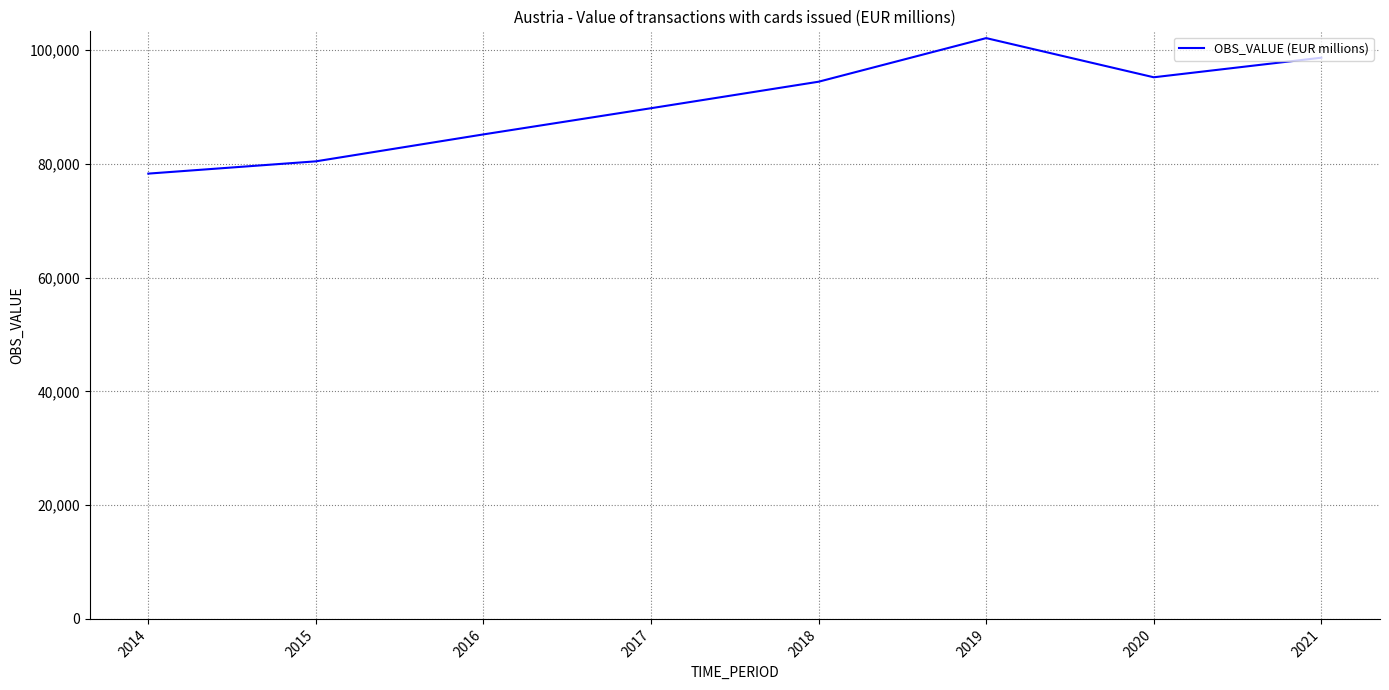

At which category does the data reach its first local peak?

2019